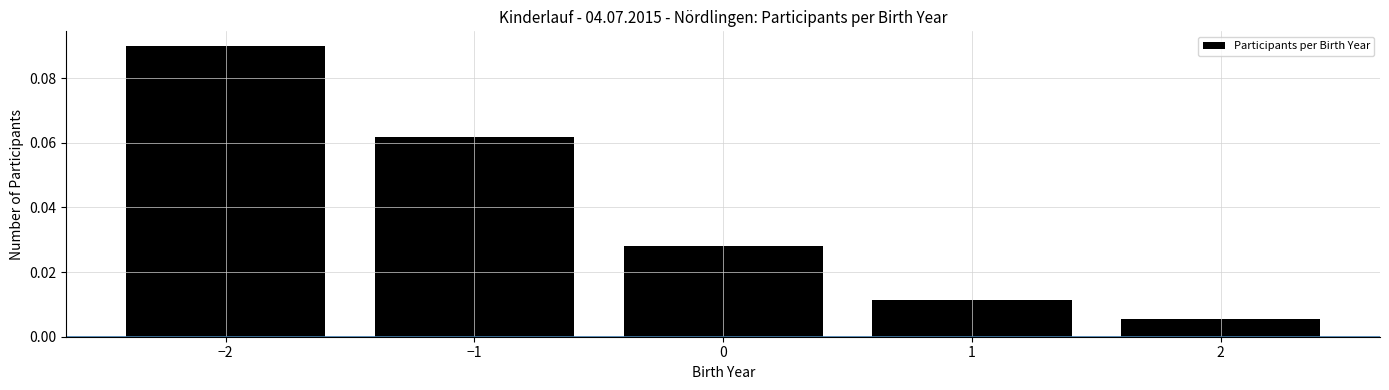

Which category has the highest value across all series?

−2